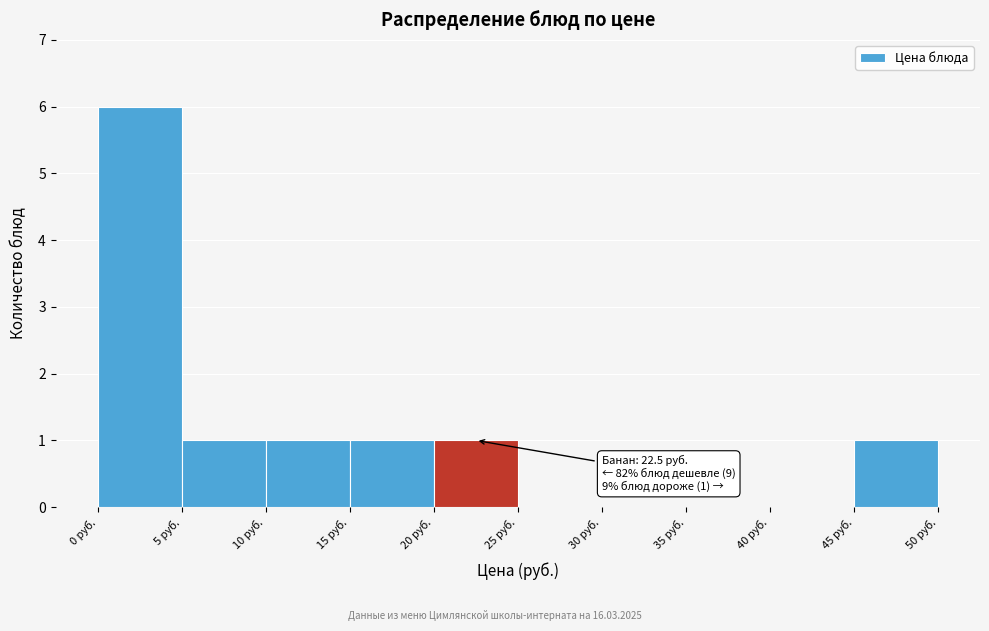

Which range on the x-axis has the tallest bar?

0 to 5